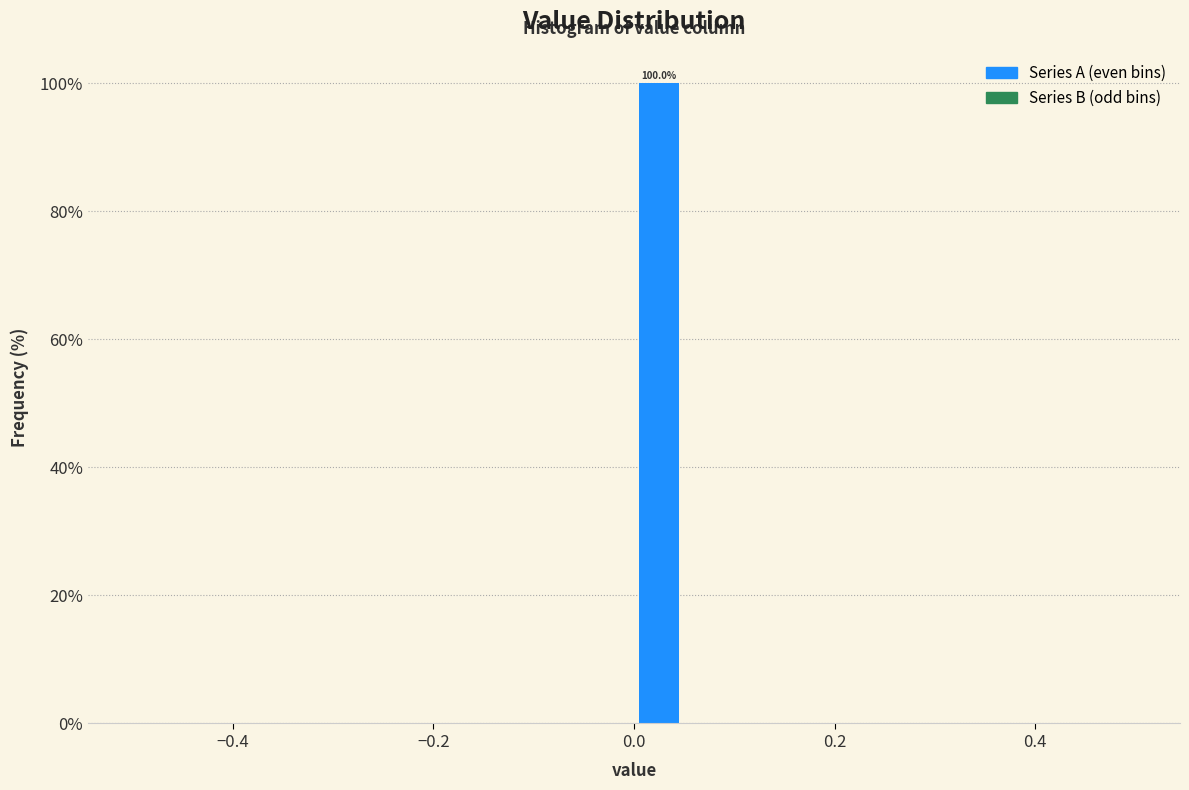

Around what value on the x-axis is the tallest bar? Give the approximate position of its centre, as read against the axis.

0.02